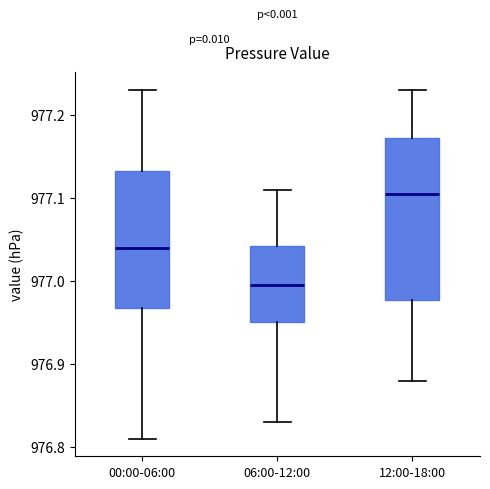

Comparing the boxes themselves (not the whiskers), which one is the tallest?

12:00-18:00